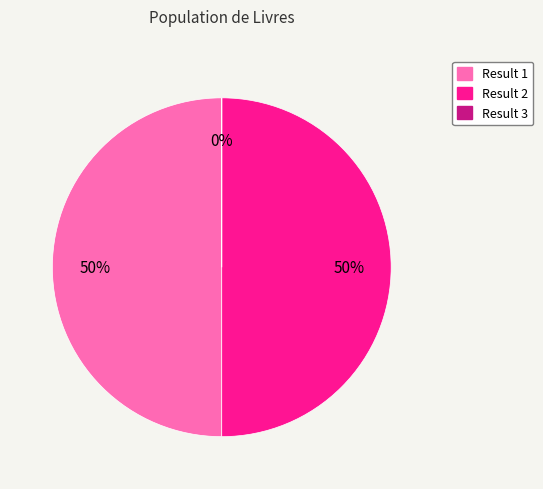

What percentage is the Result 2 slice, to the nearest percent?

50%